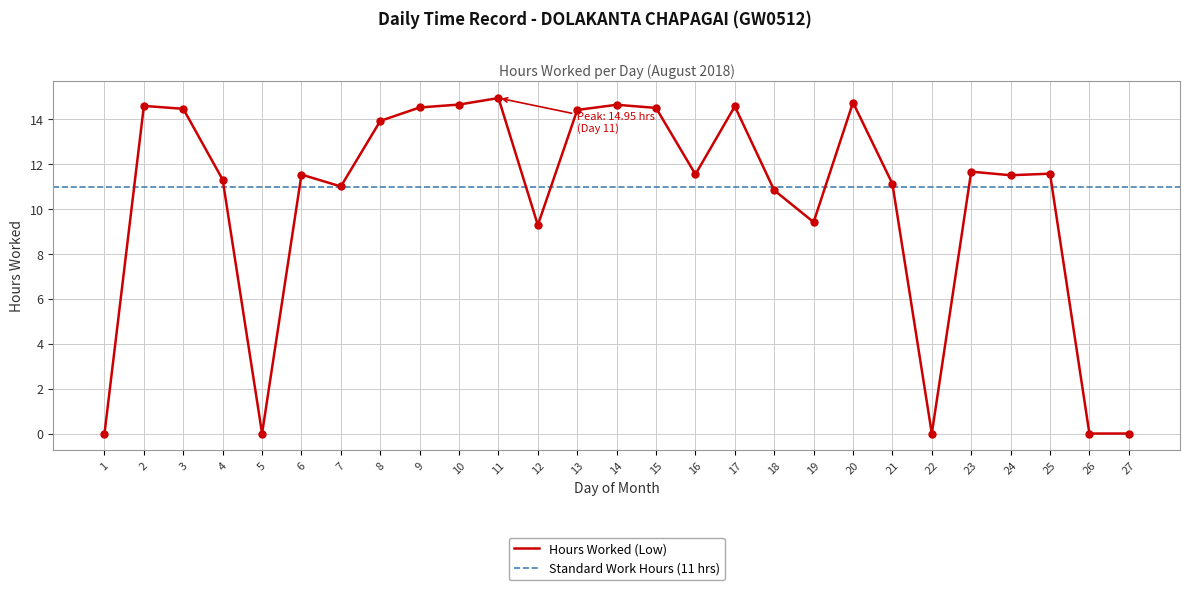

What is the change in value from 7 to 27?

-11.0